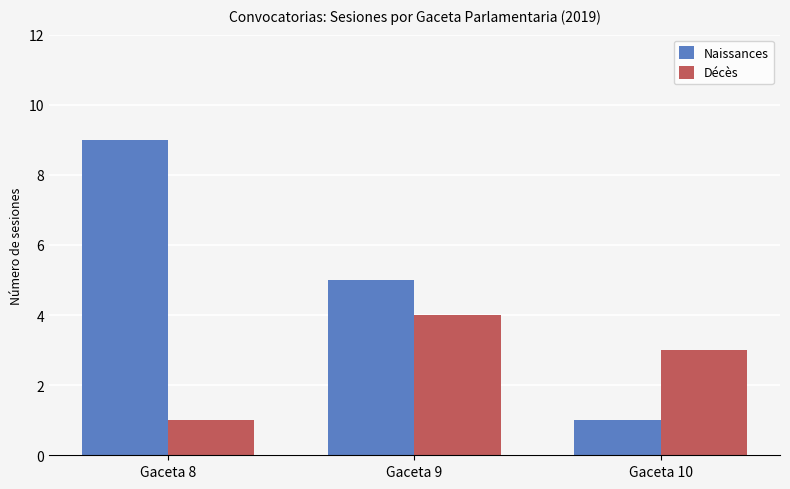

The Naissances series shows 2 at Gaceta 9. True or false?

False